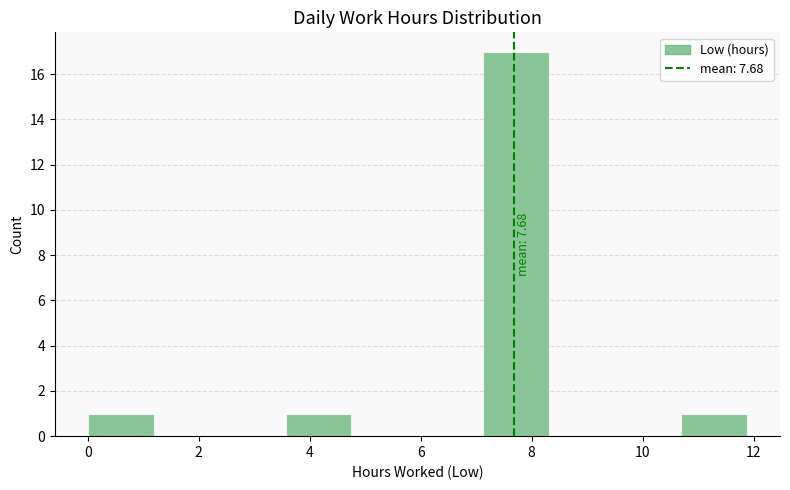

Over which range of the x-axis is the bar tallest?

7.2 to 8.4